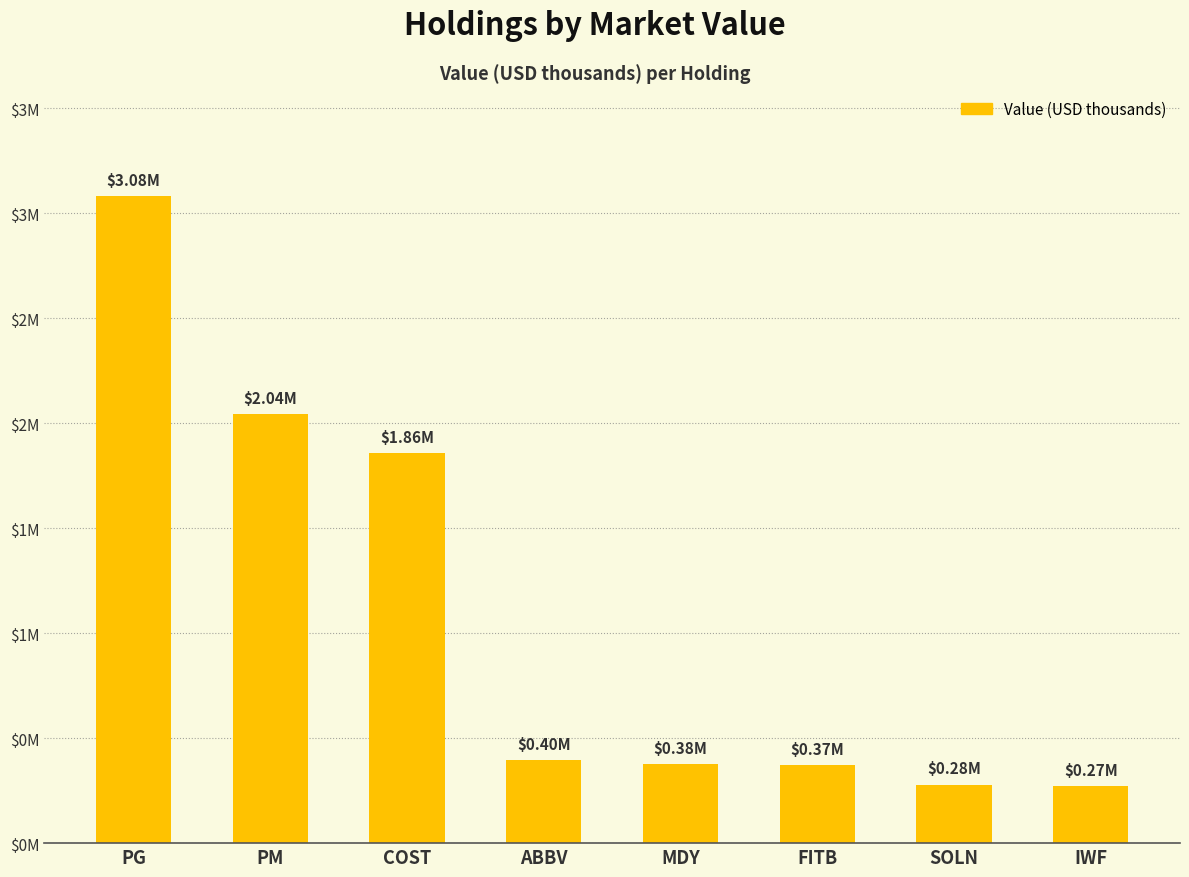

What value does the data have at PG?

3080000